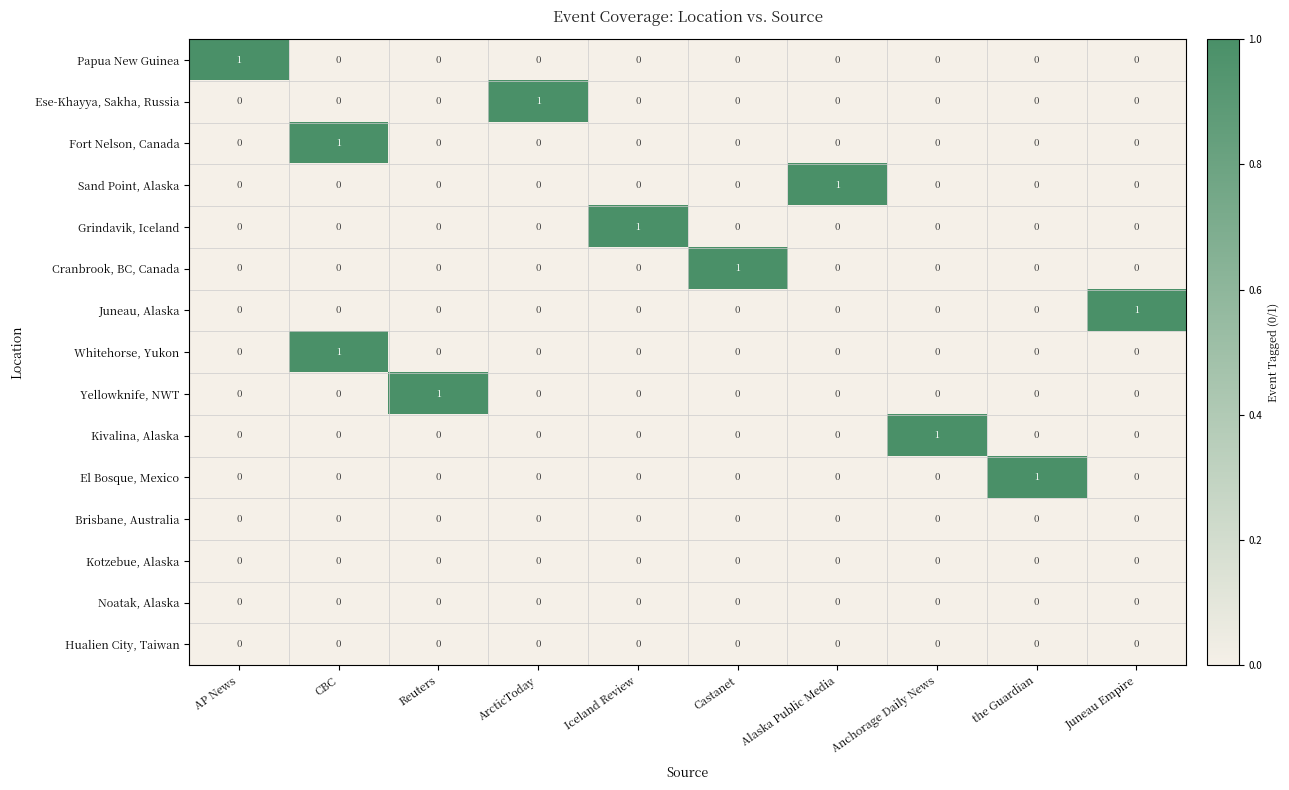

At which category is the sum across all series the highest?

CBC